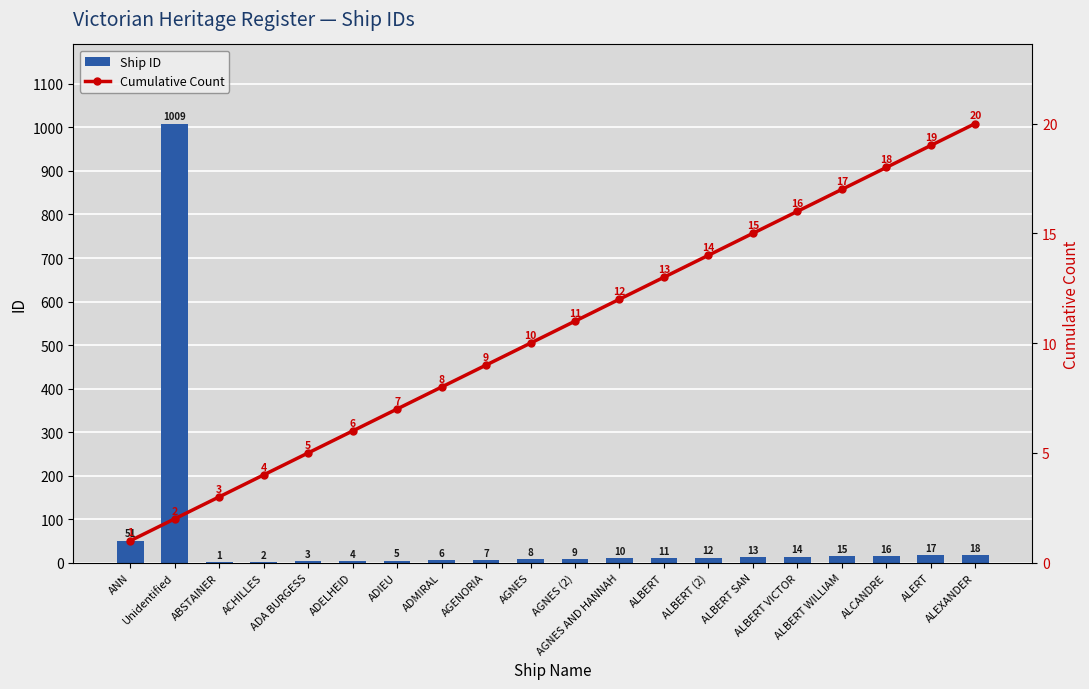

Is the value of Cumulative Count at ALBERT WILLIAM greater than the value of Ship ID at ALBERT WILLIAM?

Yes